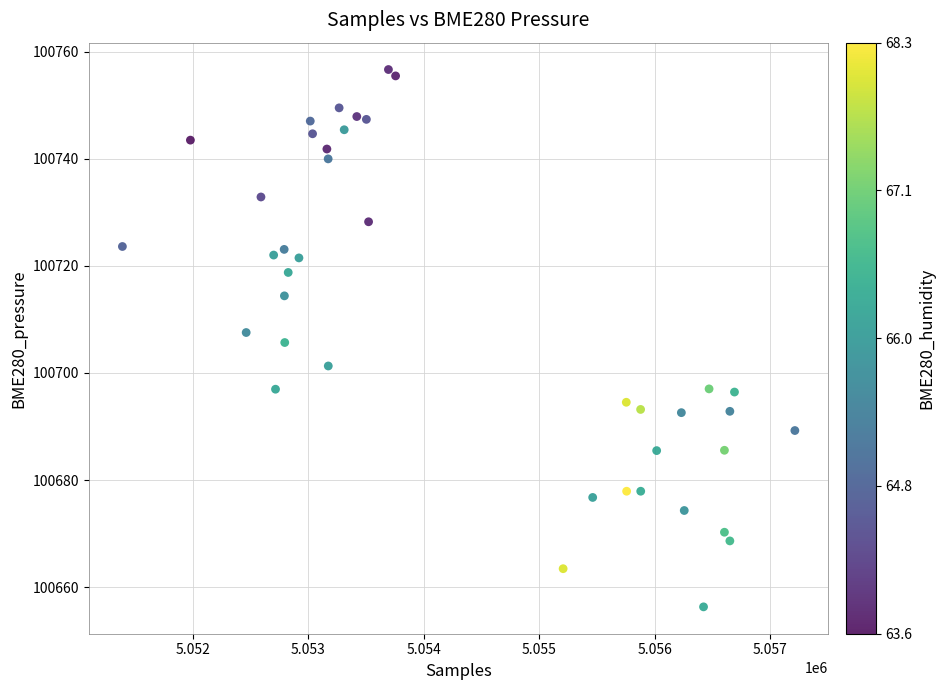

What is the range of Y values (max minus min)?

100.4